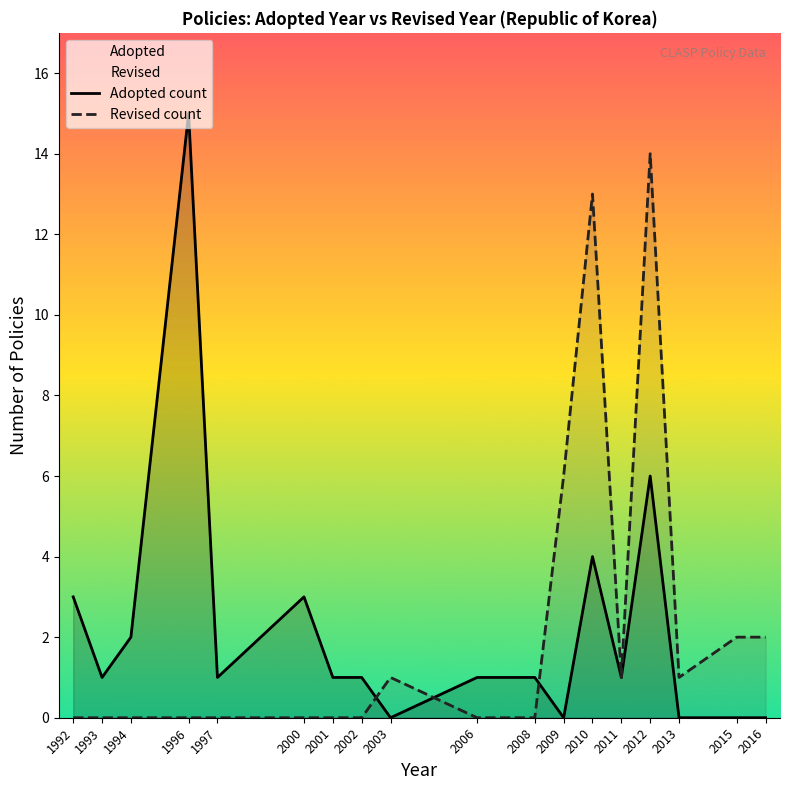

Between 1997 and 2012, which series saw the biggest shift?

Revised count